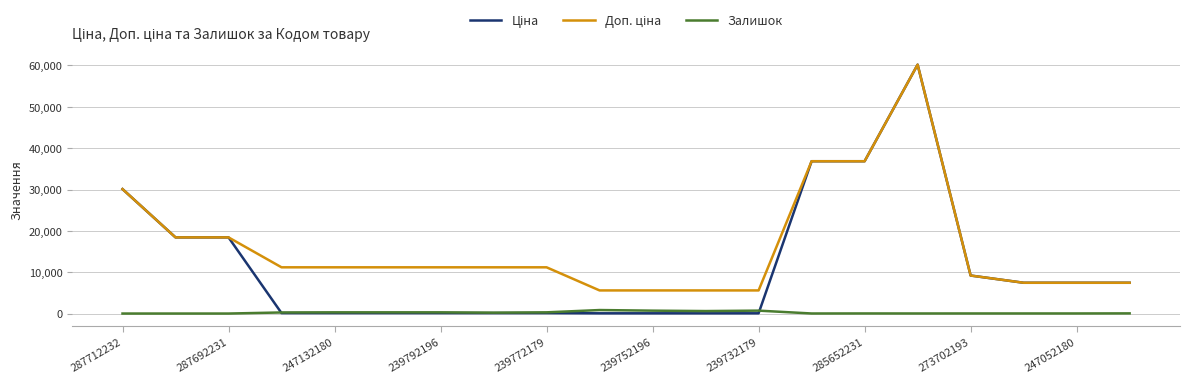

What is the maximum value shown in the chart?

60205.6